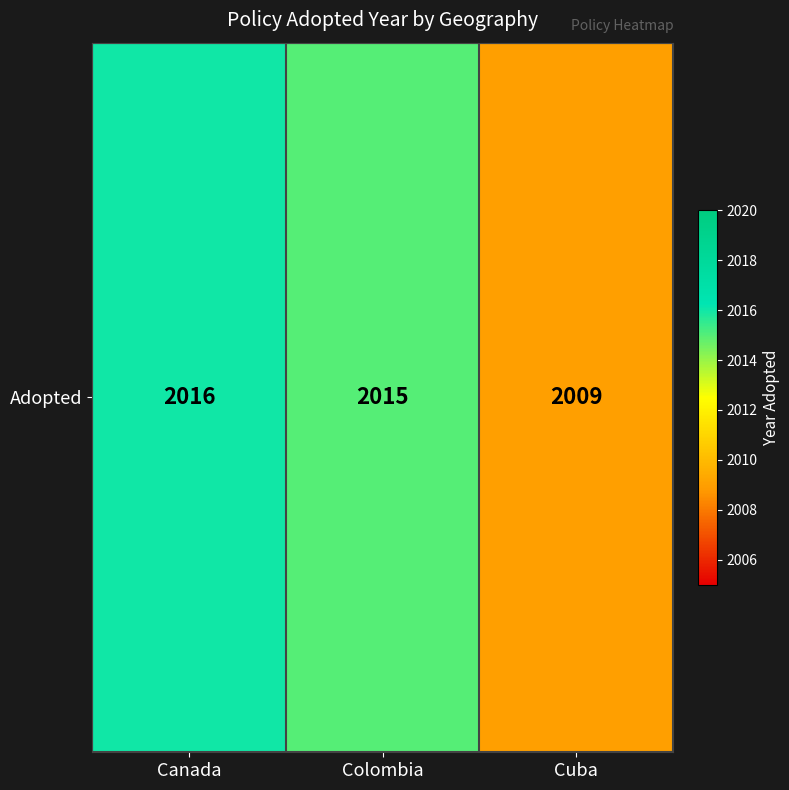

What is the approximate value at Colombia?

2015